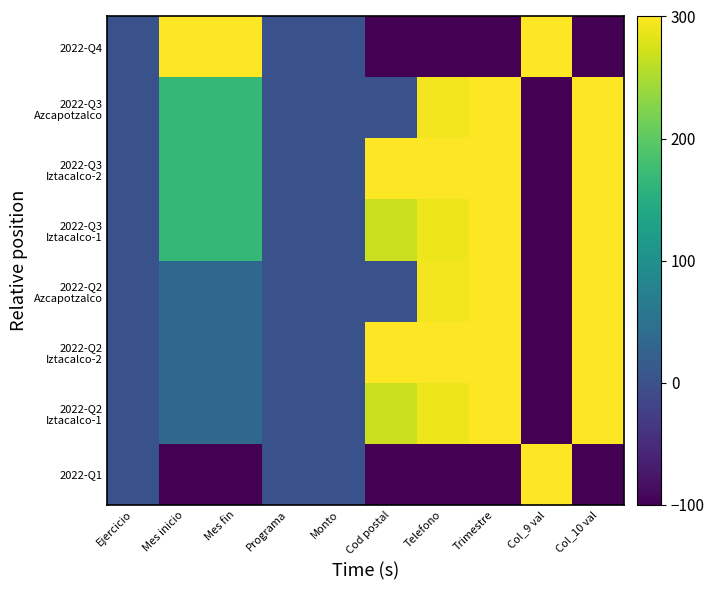

Which has a higher value, Mes fin or Col_10 val?

Mes fin